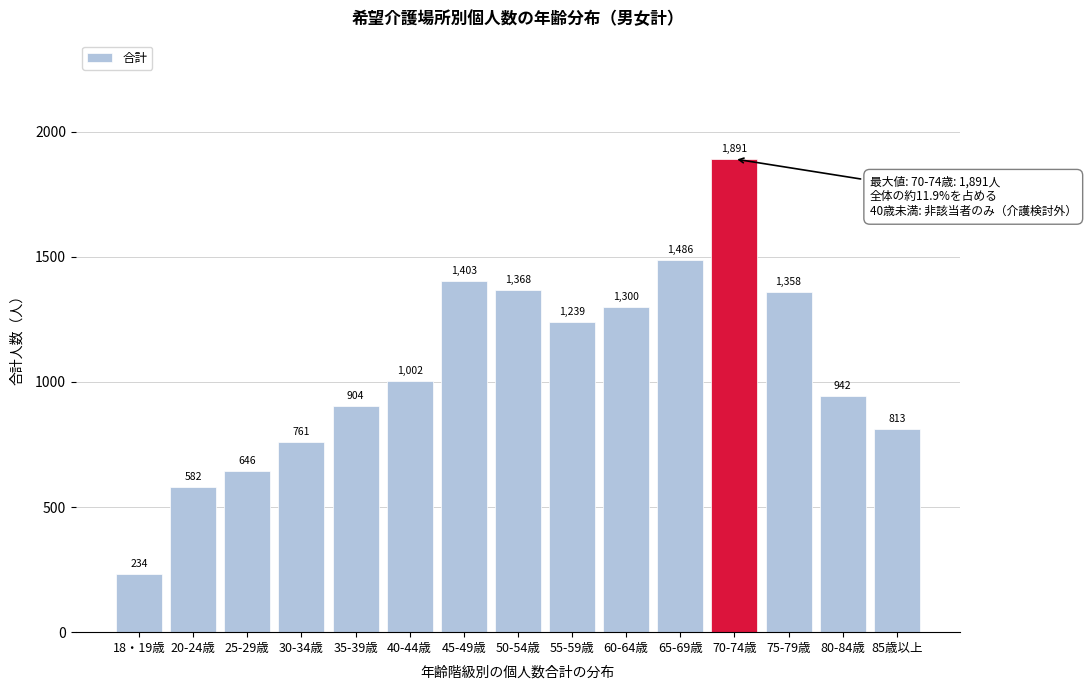

Reading right to left, extract all data points from this chart.

813	942	1358	1891	1486	1300	1239	1368	1403	1002	904	761	646	582	234